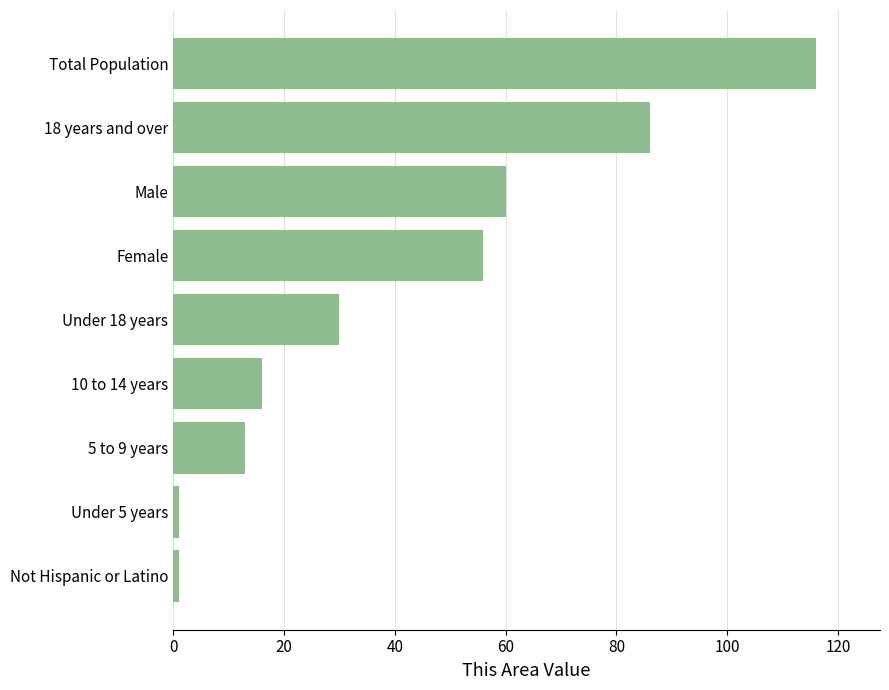

Approximately how many times larger is the value at Under 18 years compared to Male?

0.5